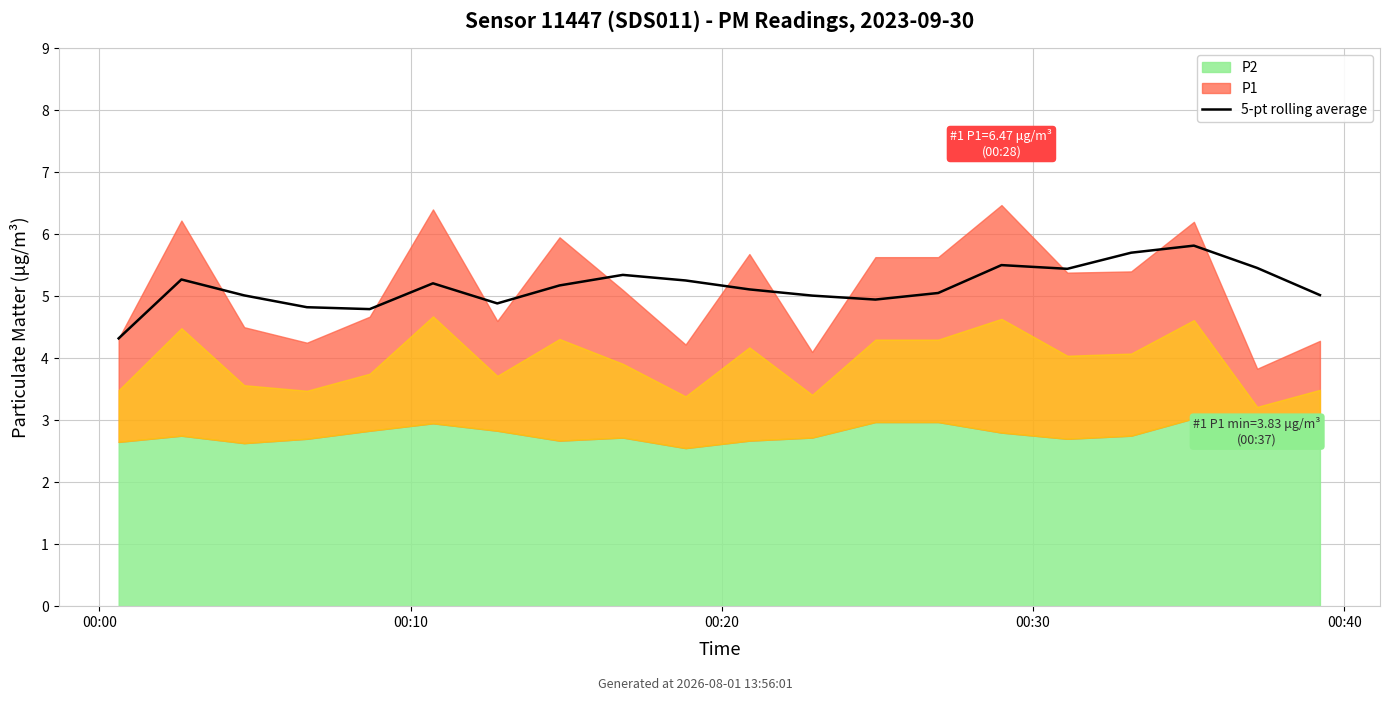

What position from the left is 00:30?

4